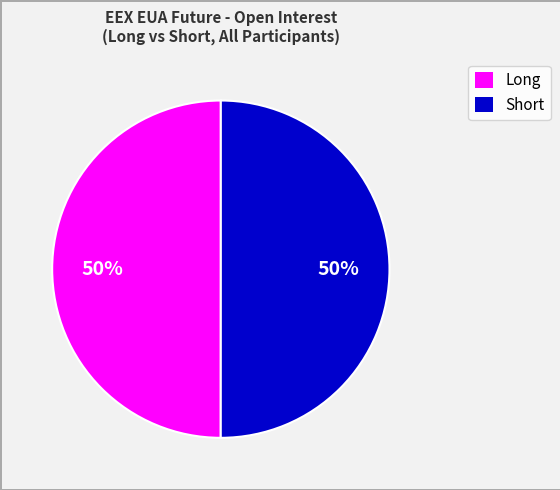

To the nearest percent, what is the average slice percentage?

50%